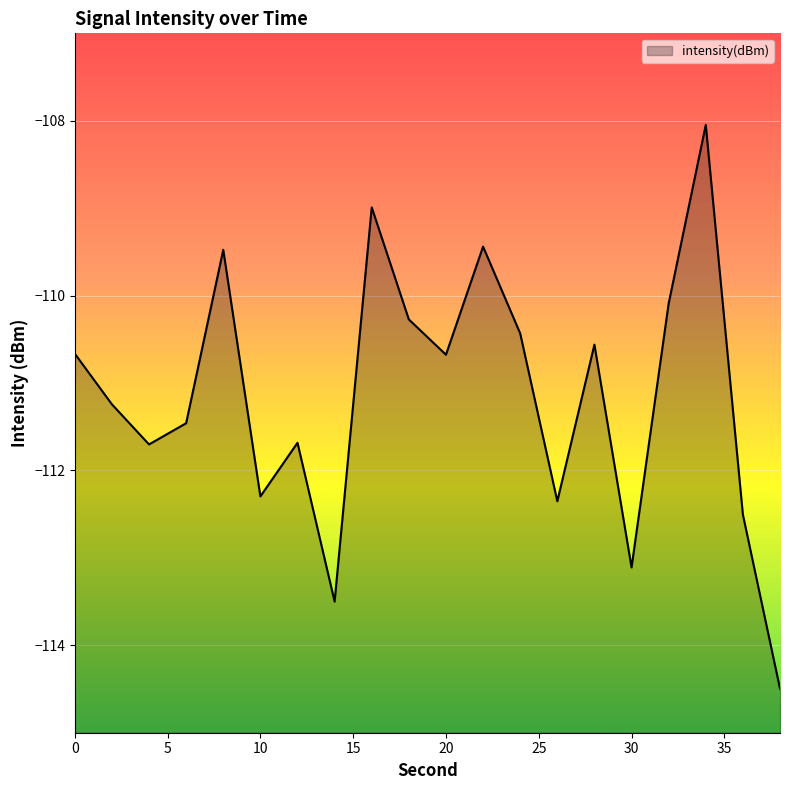

Reading right to left, transcribe all the data shown in this chart.

38=-114.5	36=-112.5	34=-108.0	32=-110.1	30=-113.1	28=-110.6	26=-112.4	24=-110.4	22=-109.4	20=-110.7	18=-110.3	16=-109.0	14=-113.5	12=-111.7	10=-112.3	8=-109.5	6=-111.5	4=-111.7	2=-111.2	0=-110.7